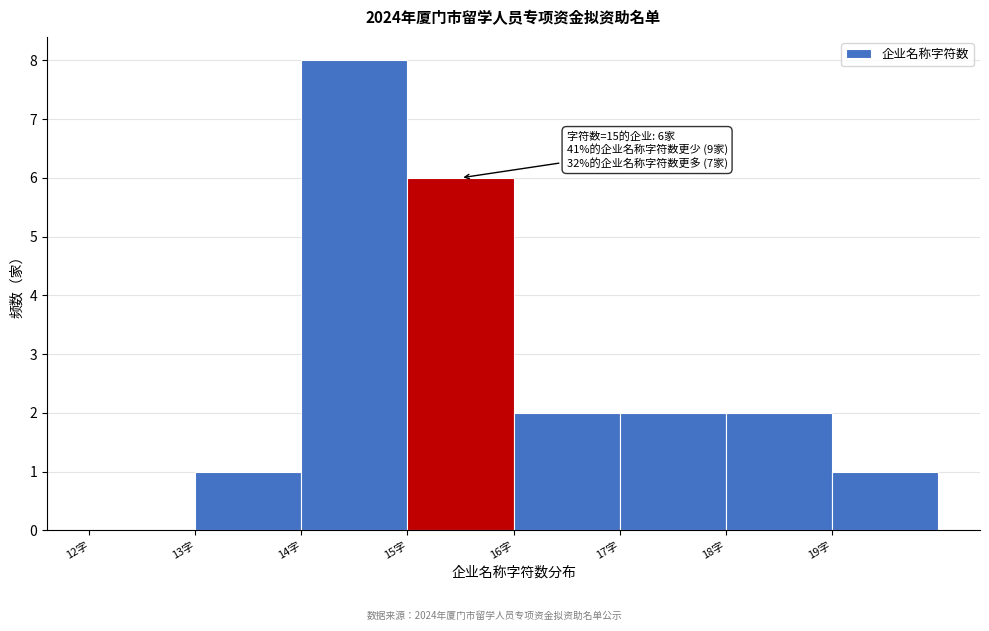

Which range on the x-axis has the tallest bar?

14 to 15